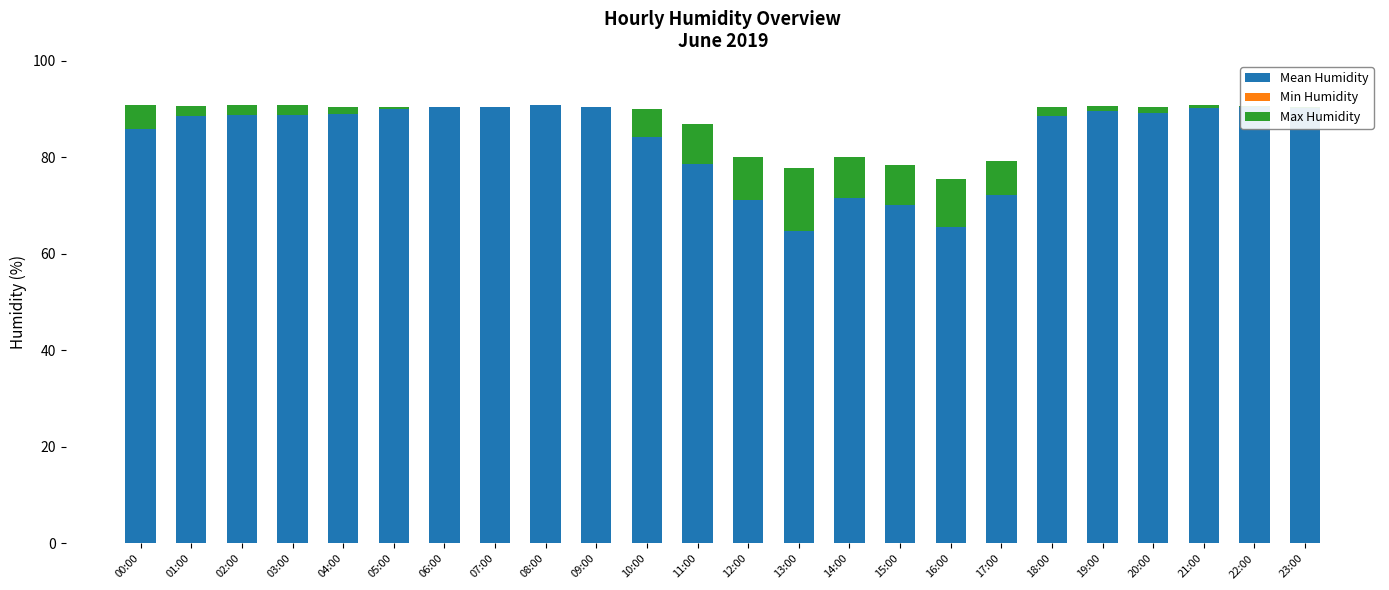

Are the bars grouped side by side (vs. stacked)?

No